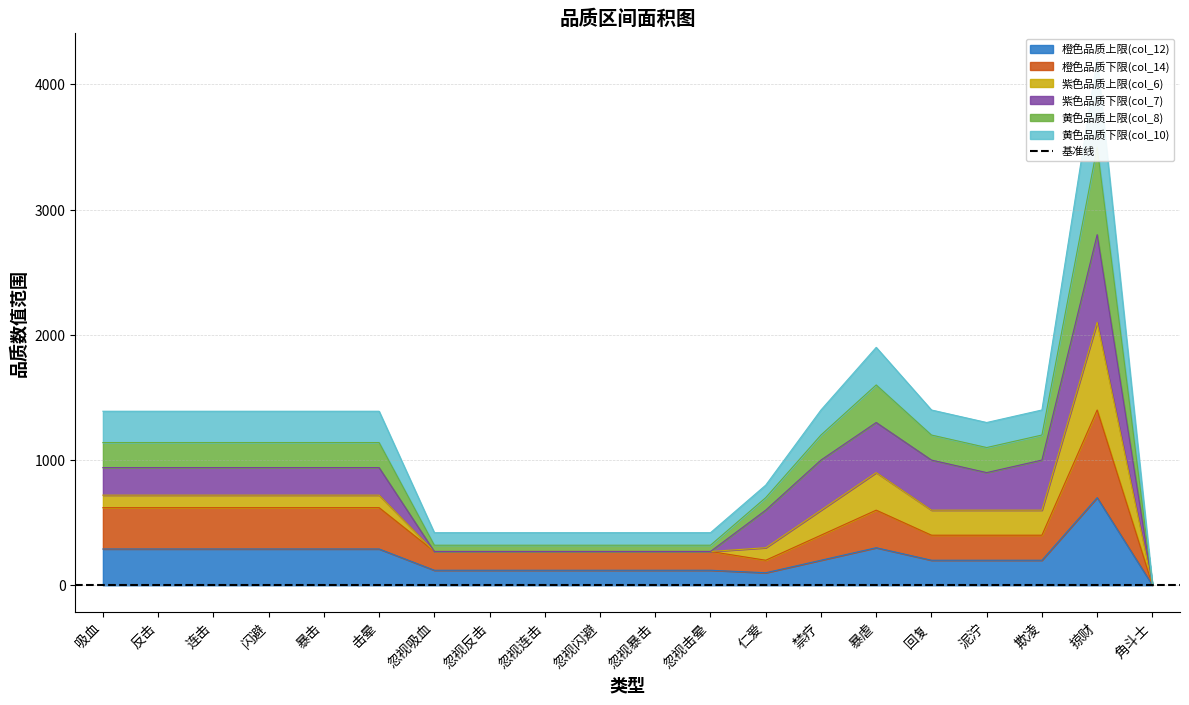

Is the value of 黄色品质上限(col_8) at 连击 greater than the value of 橙色品质上限(col_12) at 暴击?

Yes